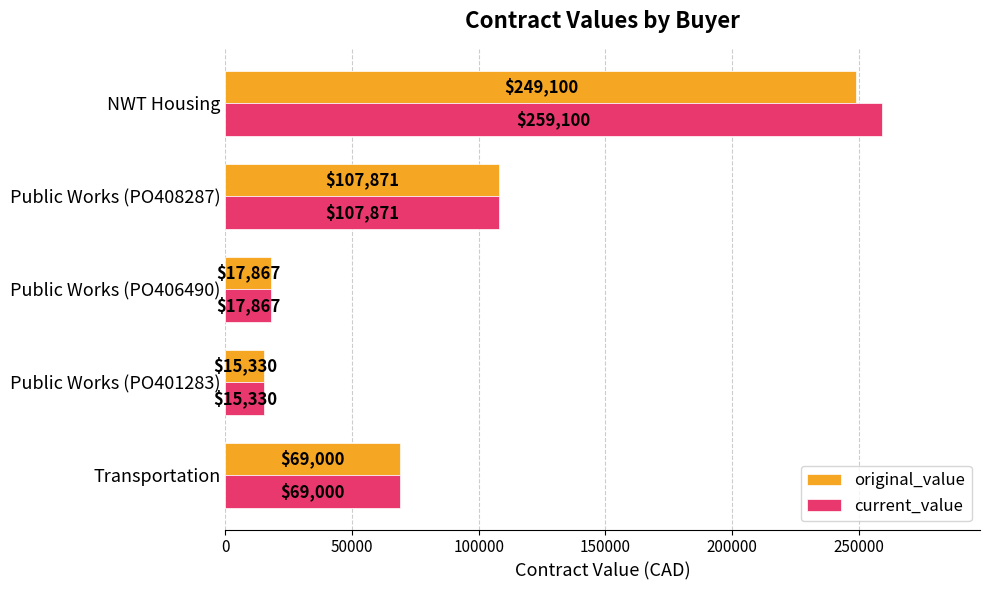

What is the minimum value for current_value?

15330